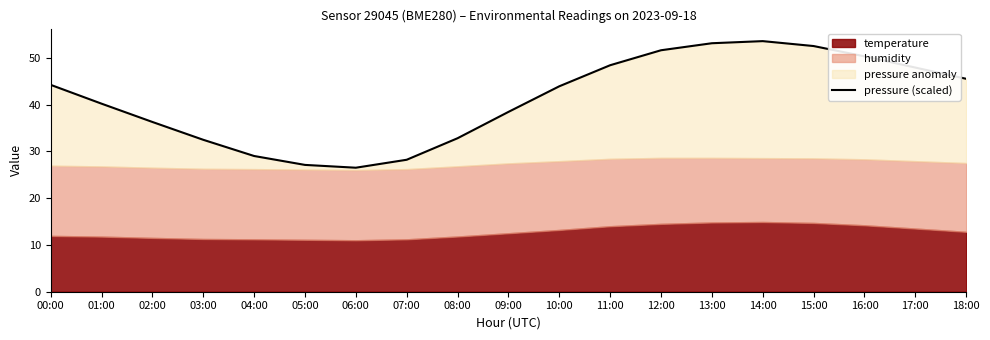

What is the sum of the values at 01:00 and 03:00?

72.7